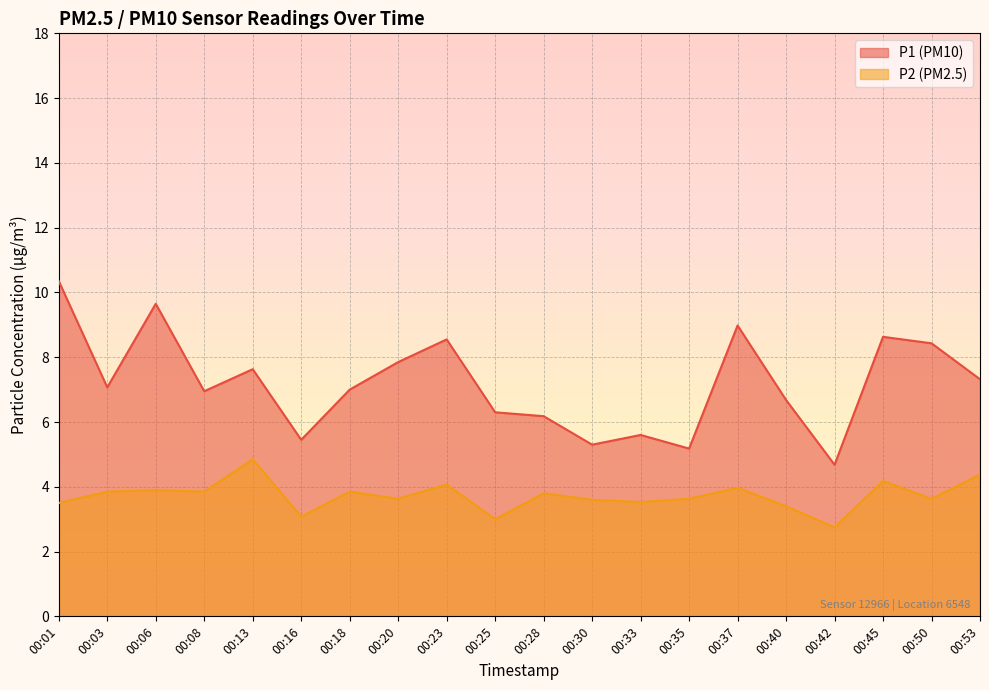

List the series in order of their overall mean, highest first.

P1 (PM10), P2 (PM2.5)